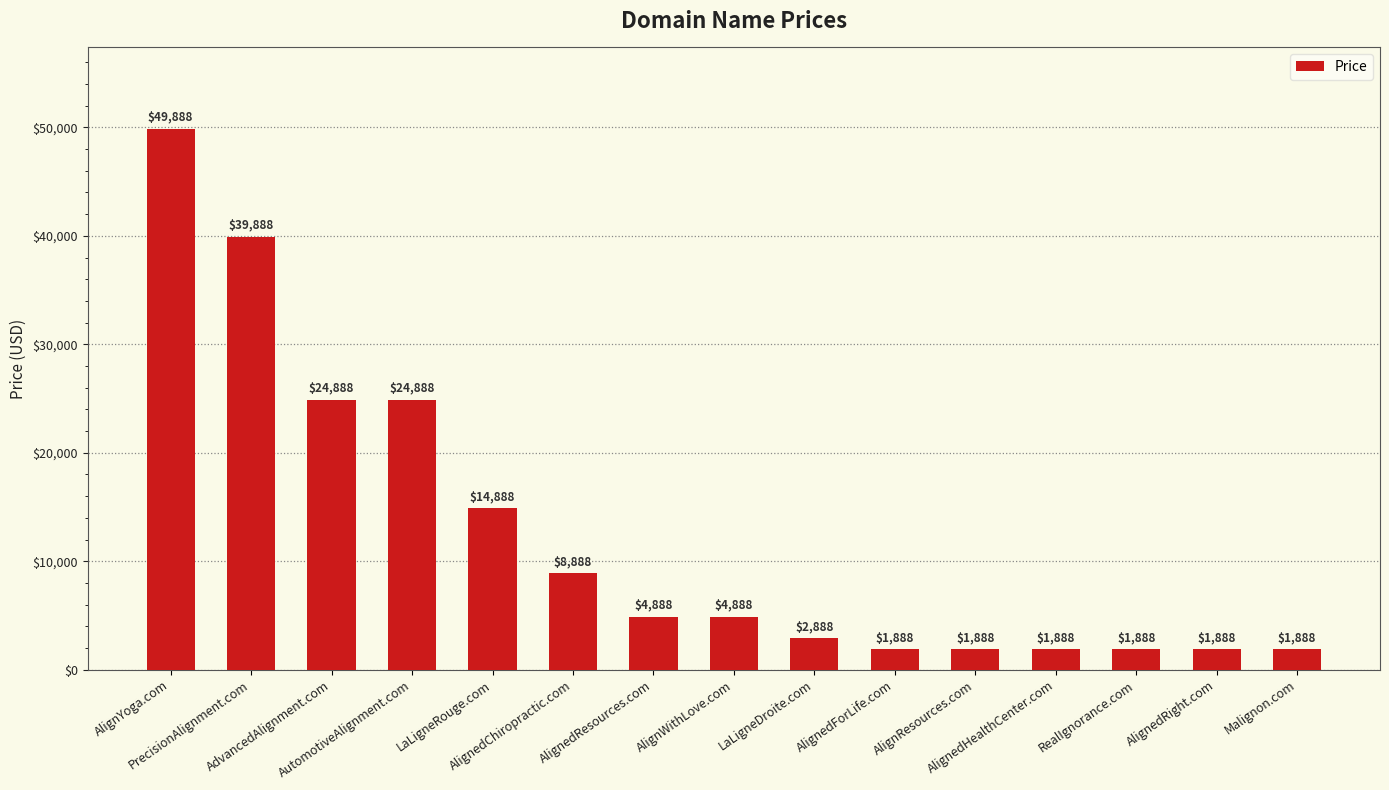

What is the maximum value shown in the chart?

49888